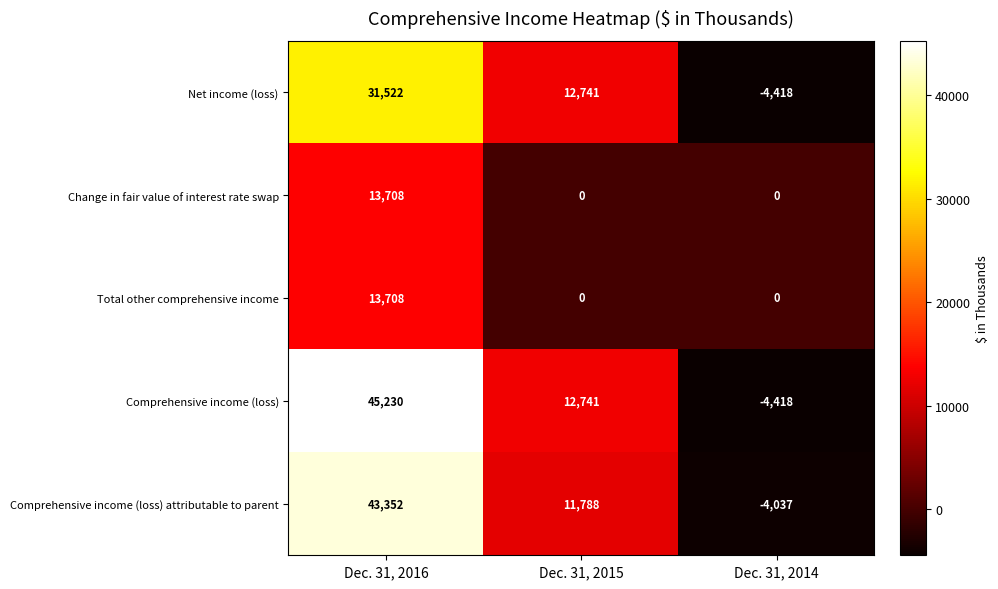

Is it true that Comprehensive income (loss) attributable to parent equals 73105 at Dec. 31, 2016?

False